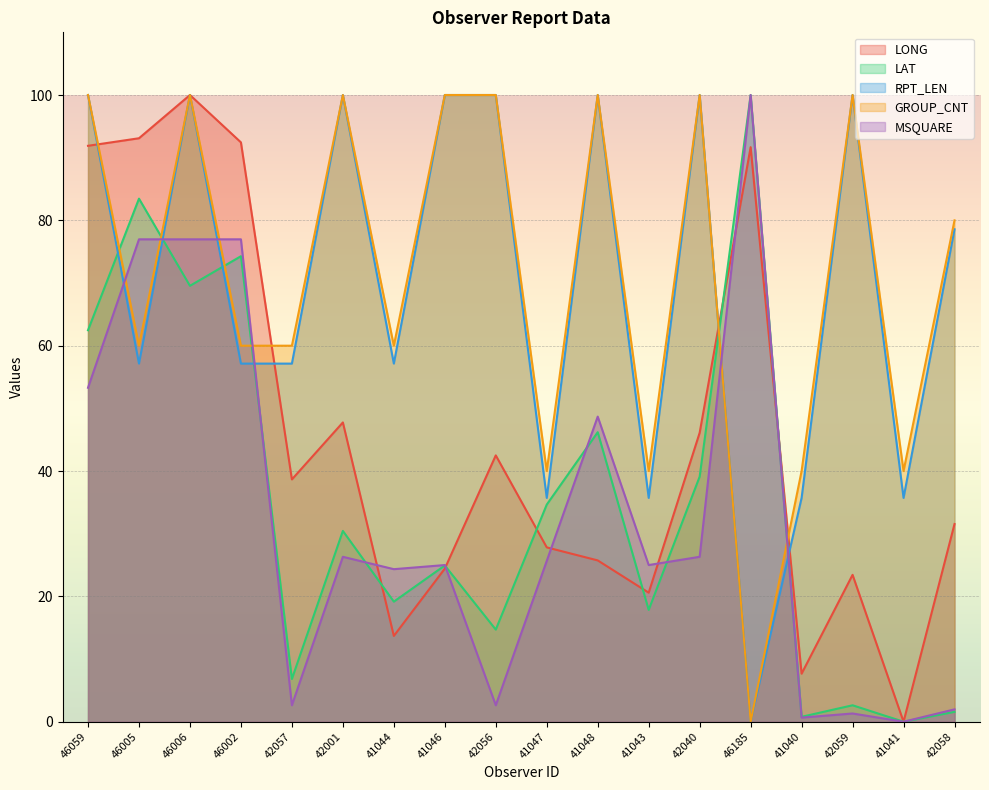

How many lines are shown in the chart?

5